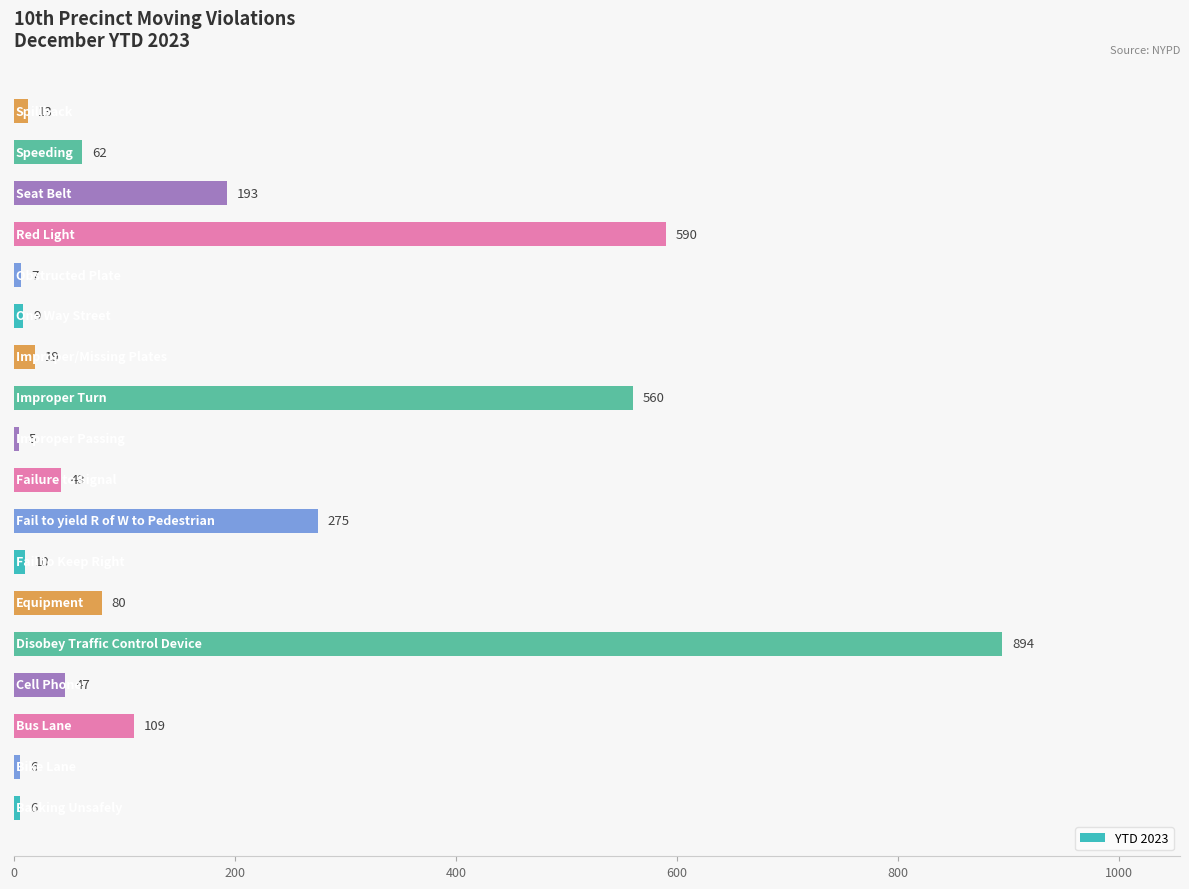

Reading bottom to top, list all the values displayed in this chart.

6	6	109	47	894	80	10	275	43	5	560	19	9	7	590	193	62	13